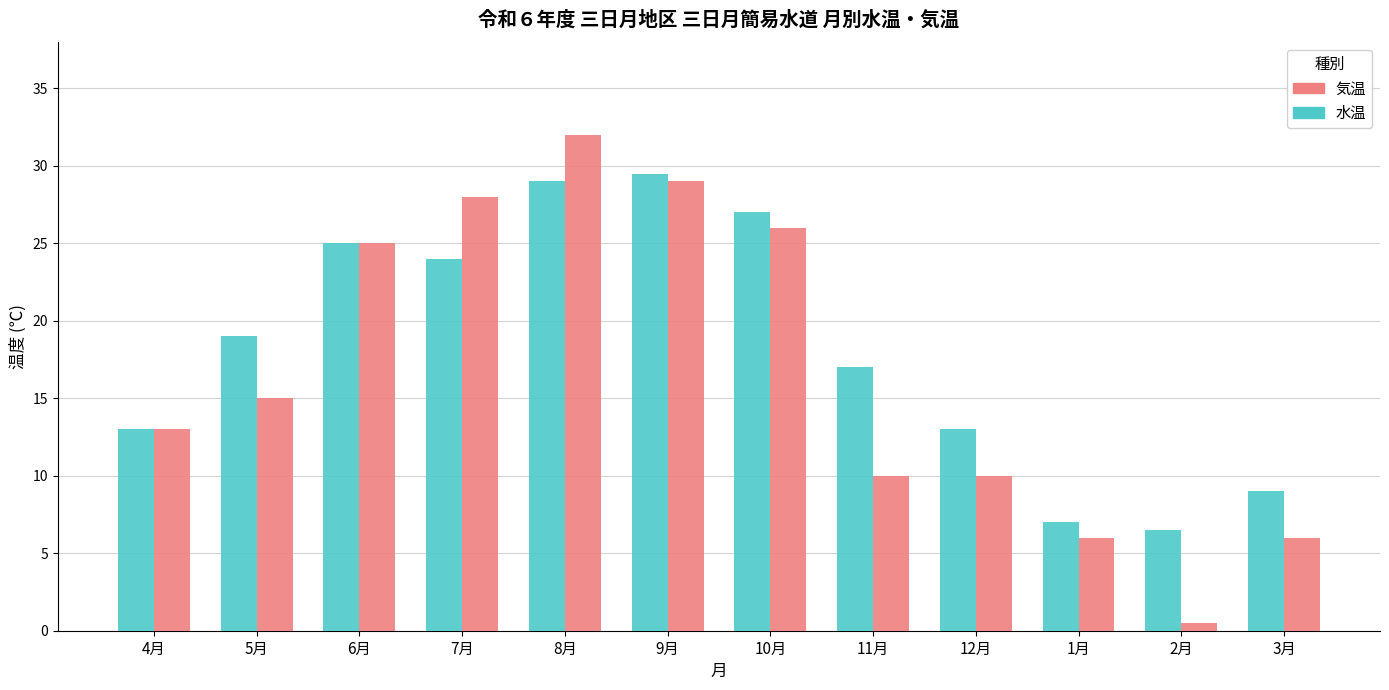

Between 9月 and 1月, which series saw the biggest shift?

気温